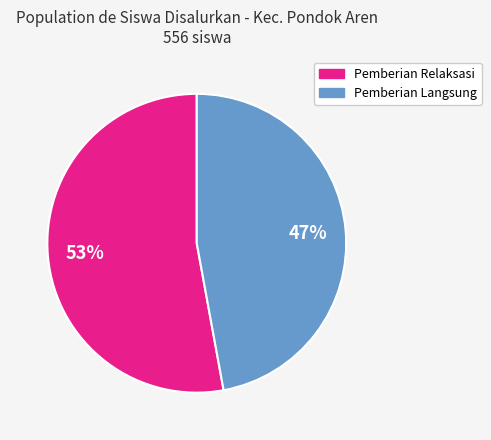

Is there any slice that represents more than half of the pie?

Yes